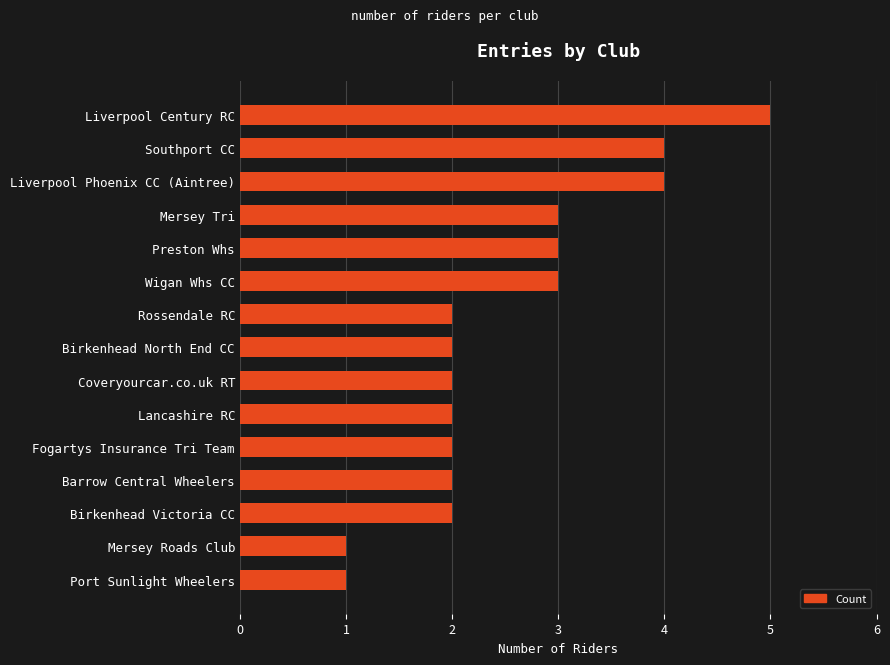

Is it true that the value at Preston Whs is 3?

True